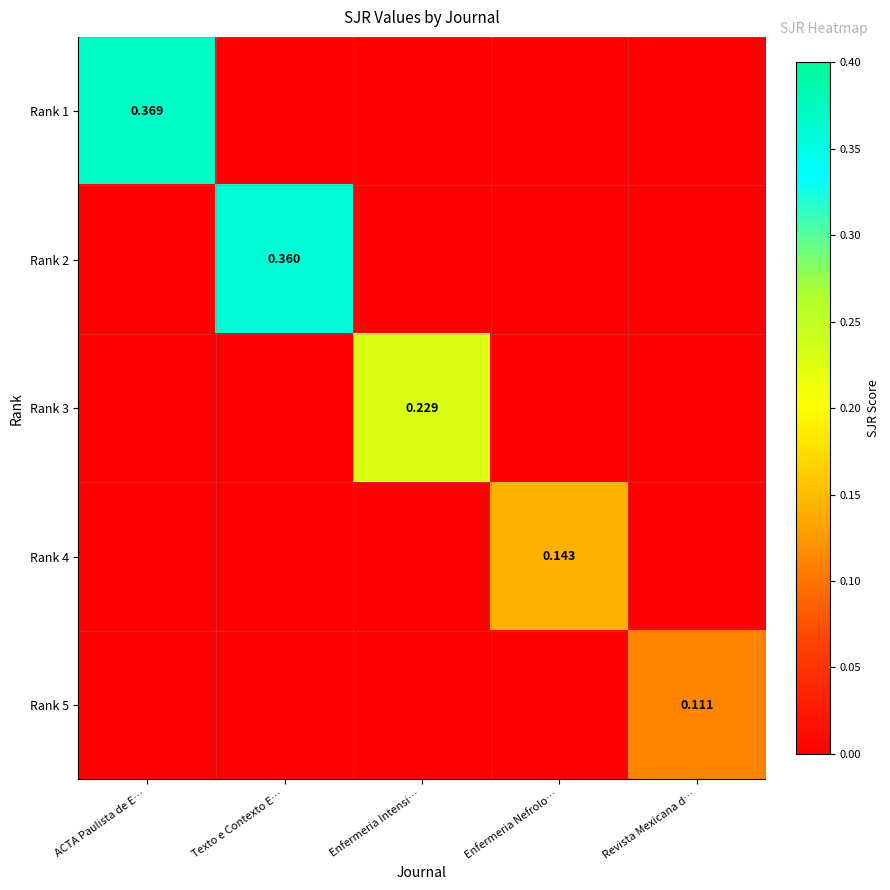

List the series in order of their peak value, highest first.

Rank 1, Rank 2, Rank 3, Rank 4, Rank 5